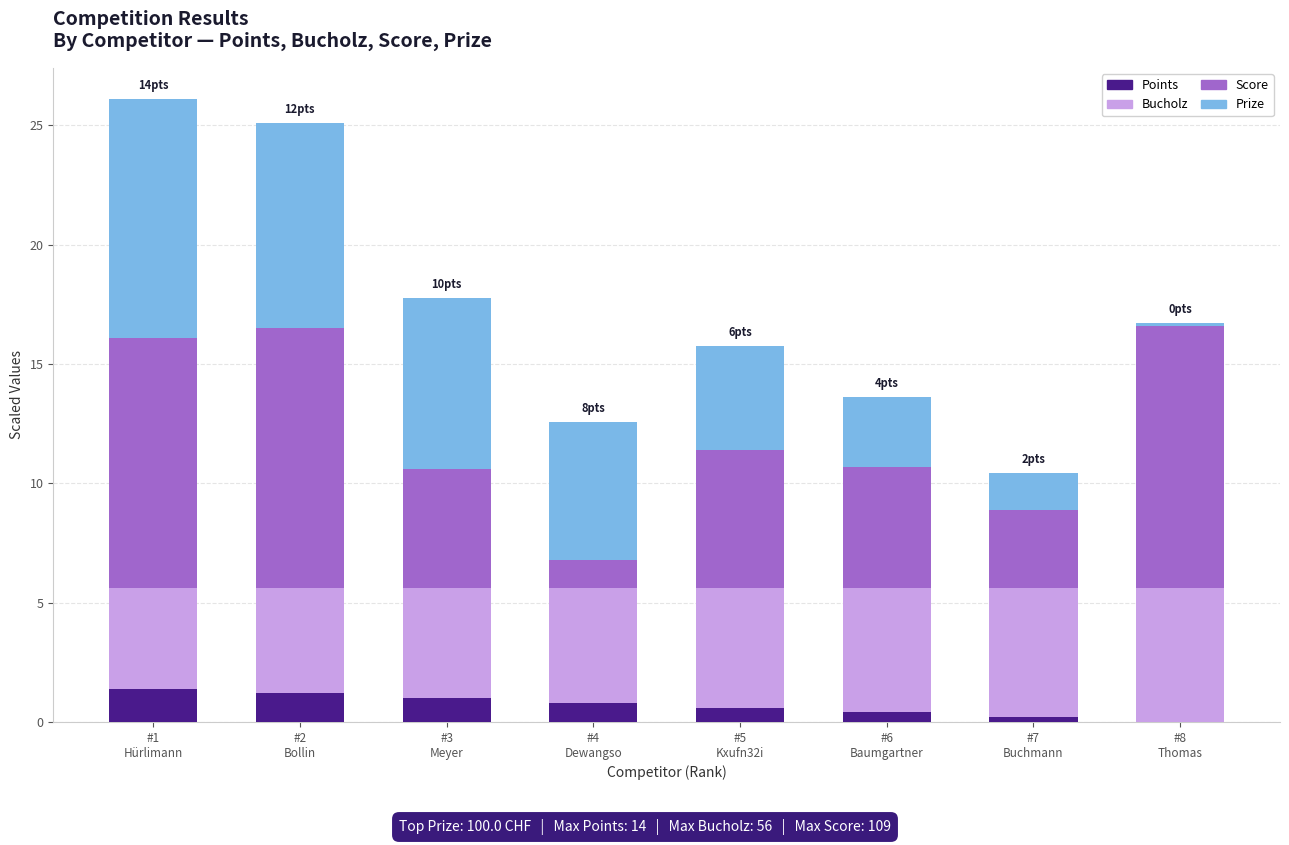

What is the highest value of the Points series?

1.4